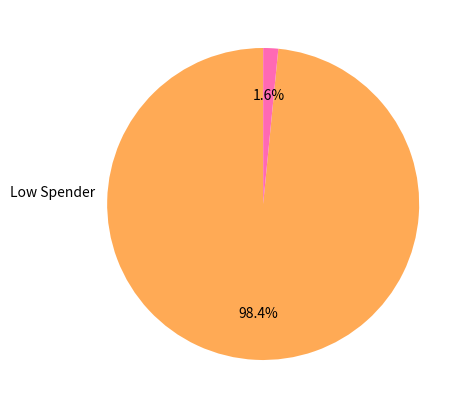

To the nearest percent, what is the difference between the largest and smallest slice percentages?

97%